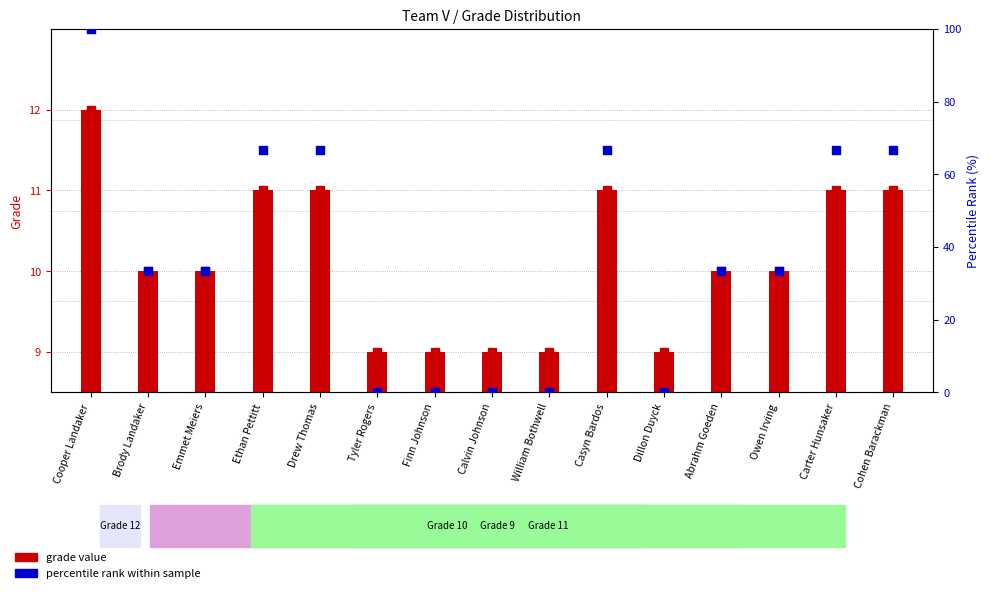

At how many categories does at least one series exceed 40?

6